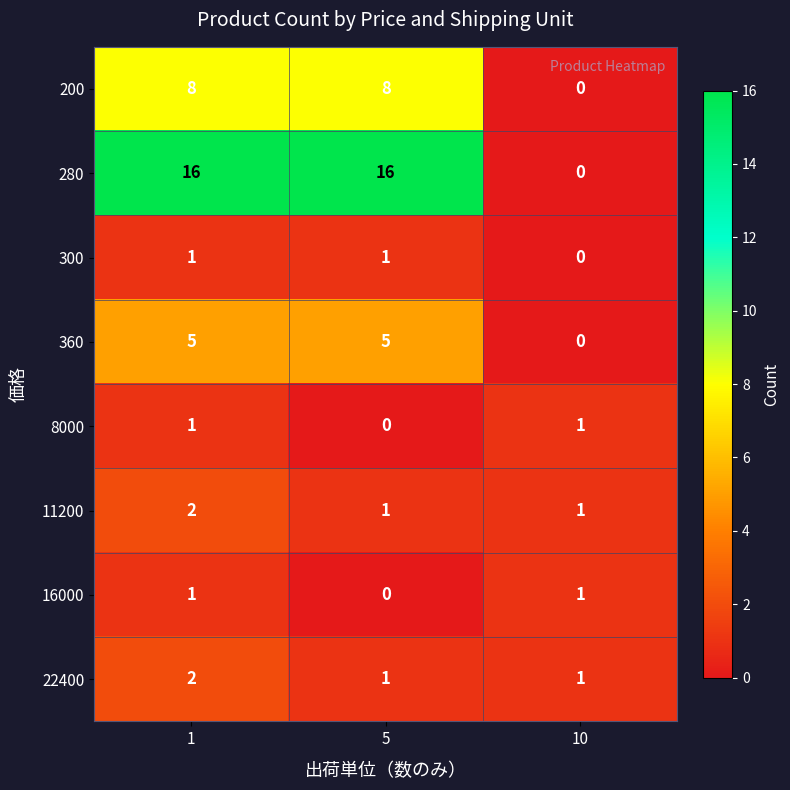

Count the number of categories in the chart.

3